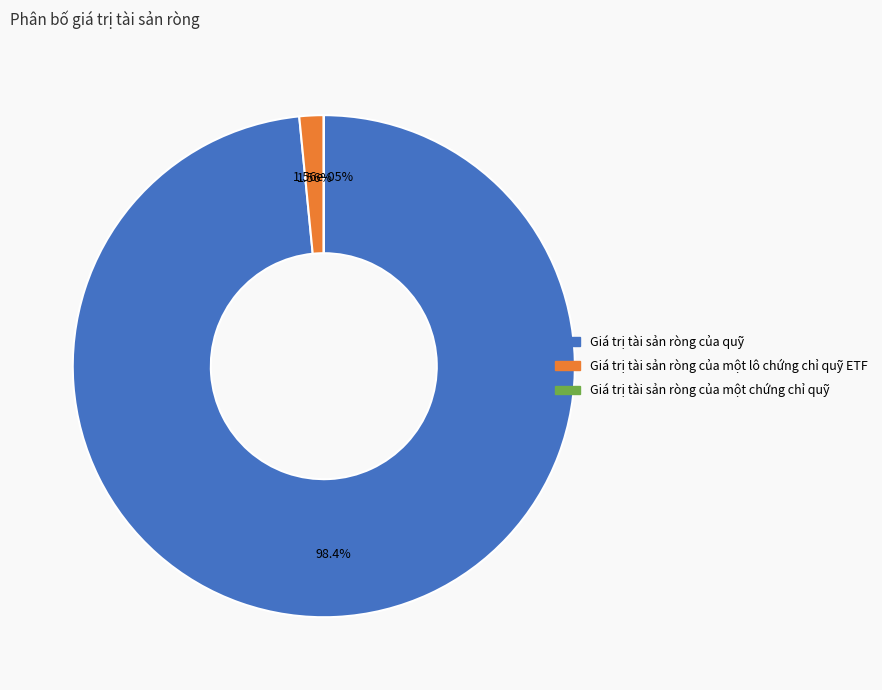

Does Giá trị tài sản ròng của quỹ represent more than half of the total?

Yes